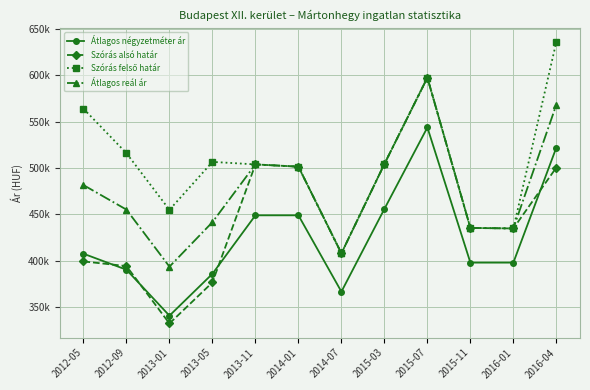

Does the chart have visible grid lines?

Yes